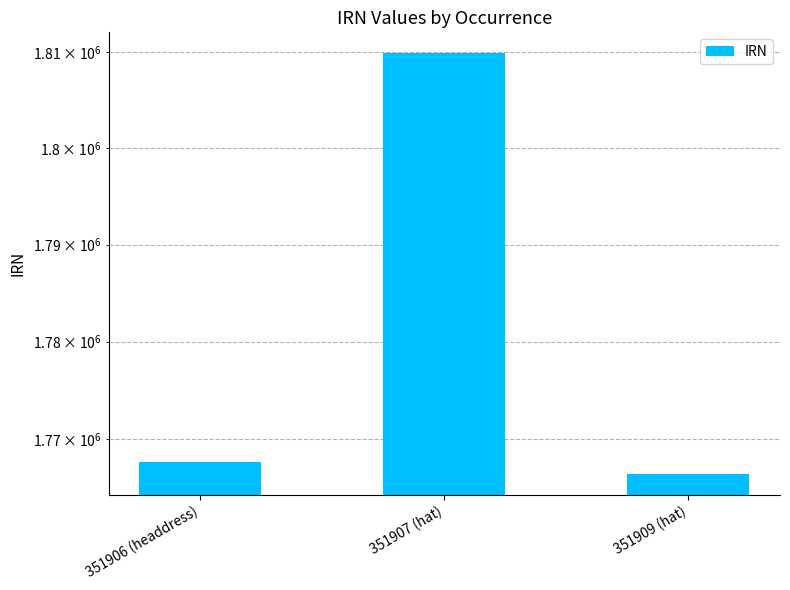

What is the change in value from 351906 (headdress) to 351909 (hat)?

-1233